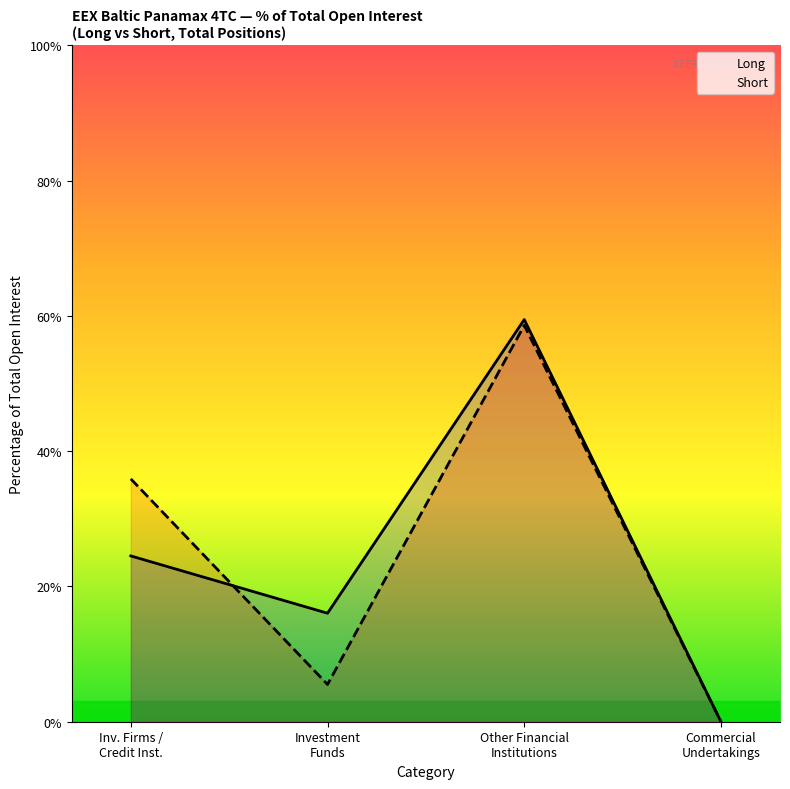

How many values in the Long series are below 24?

2